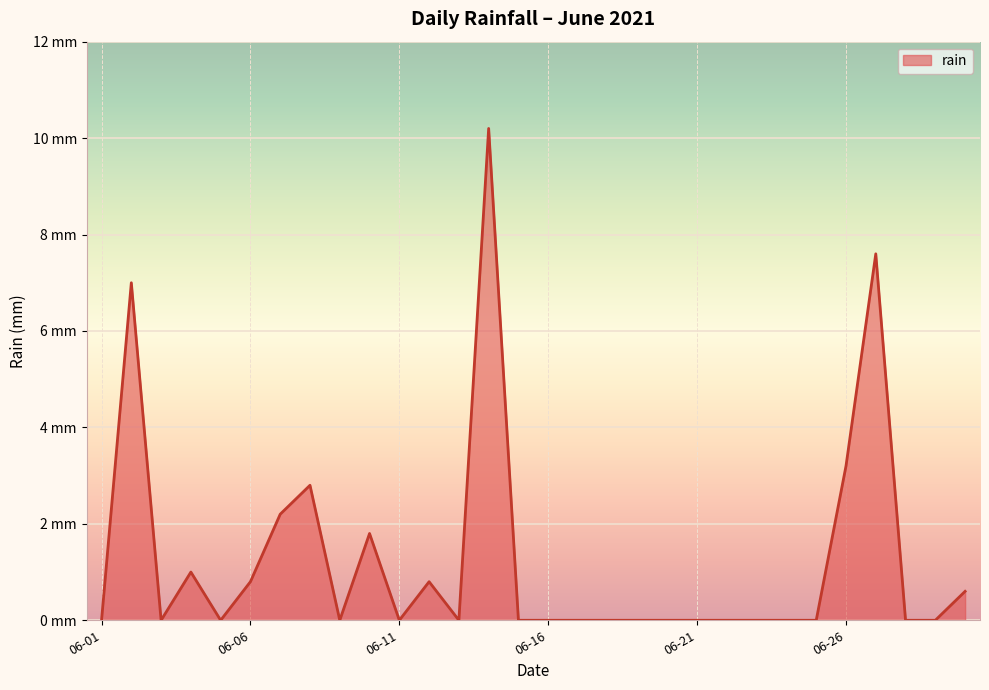

Is this an area chart (filled region under the line)?

Yes